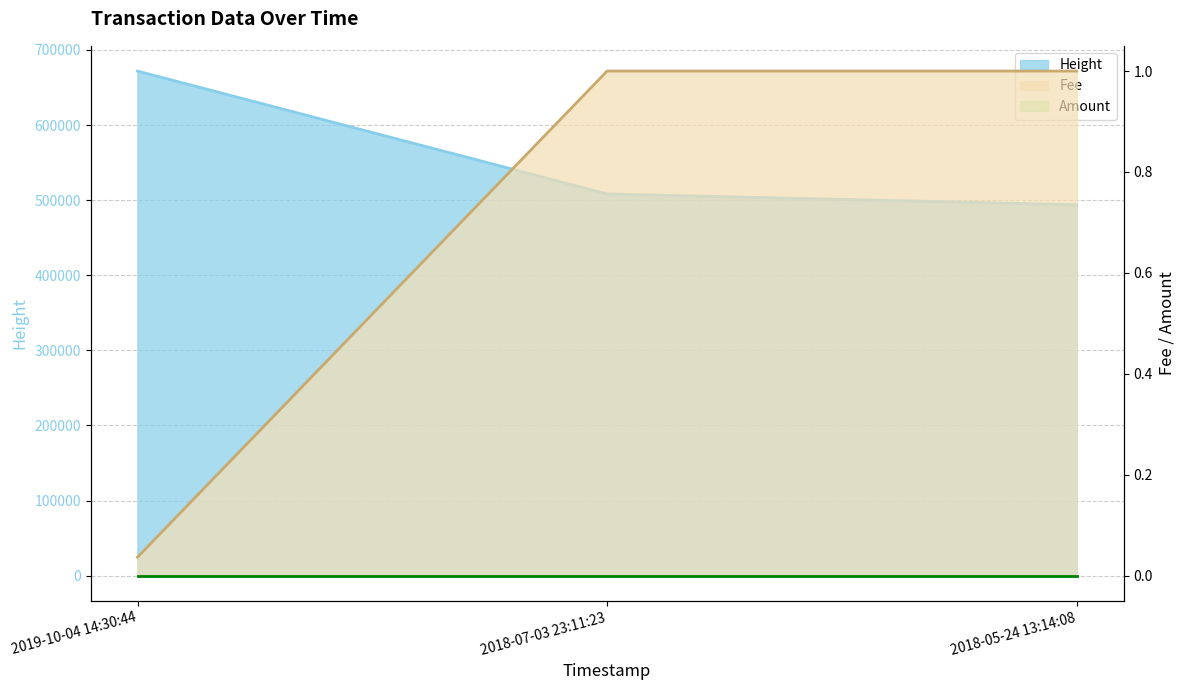

Is it true that Amount equals 1.0 at 2018-07-03 23:11:23?

True